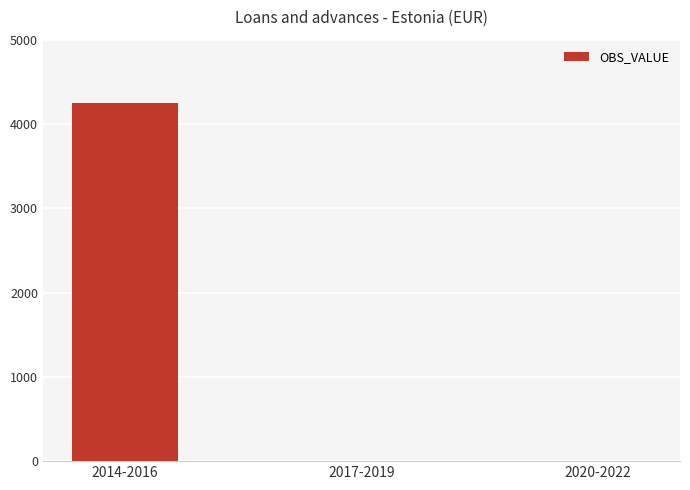

The value at 2017-2019 is 0. True or false?

True